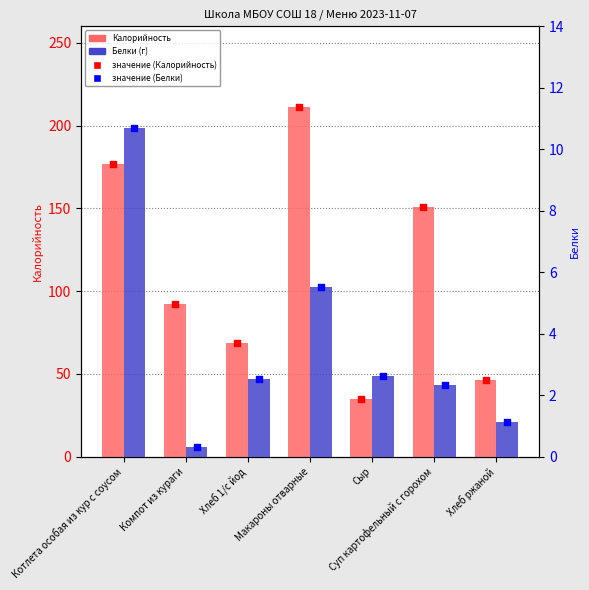

Which series contains the highest Y value?

Калорийность